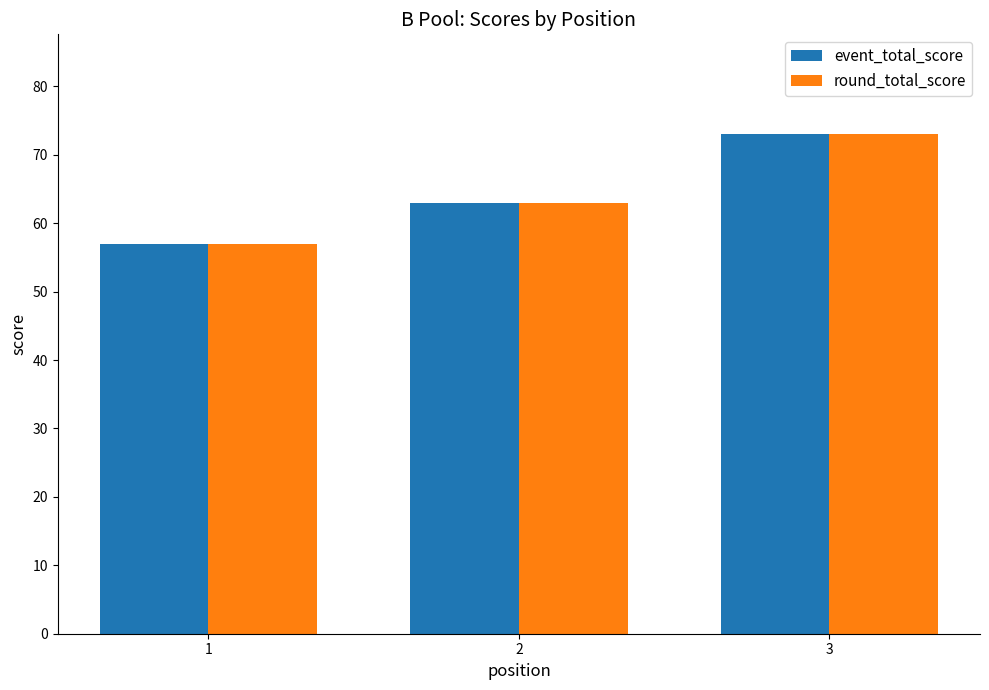

At which category is the sum across all series the highest?

3